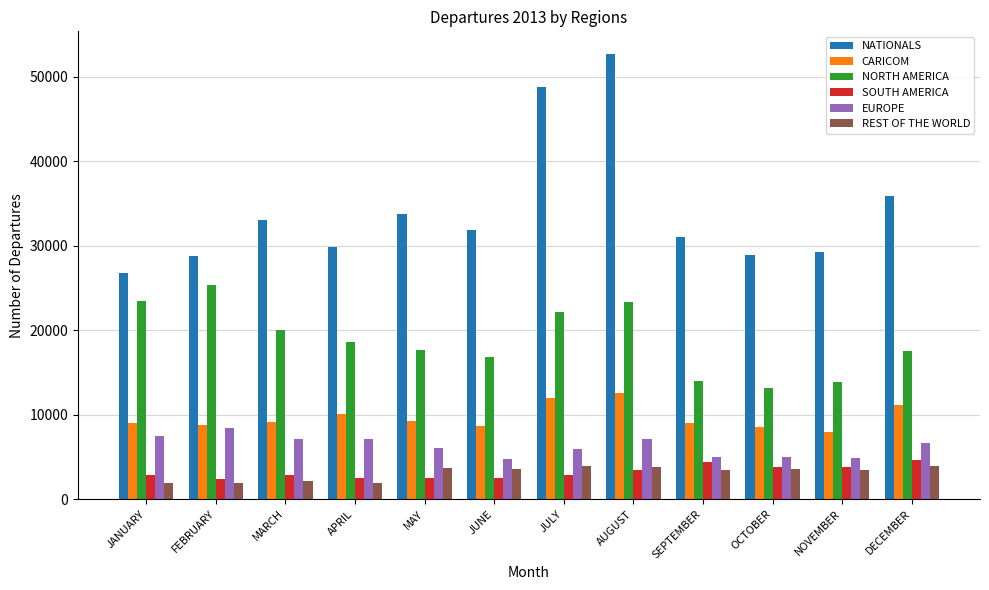

What is the maximum value shown in the chart?

52739